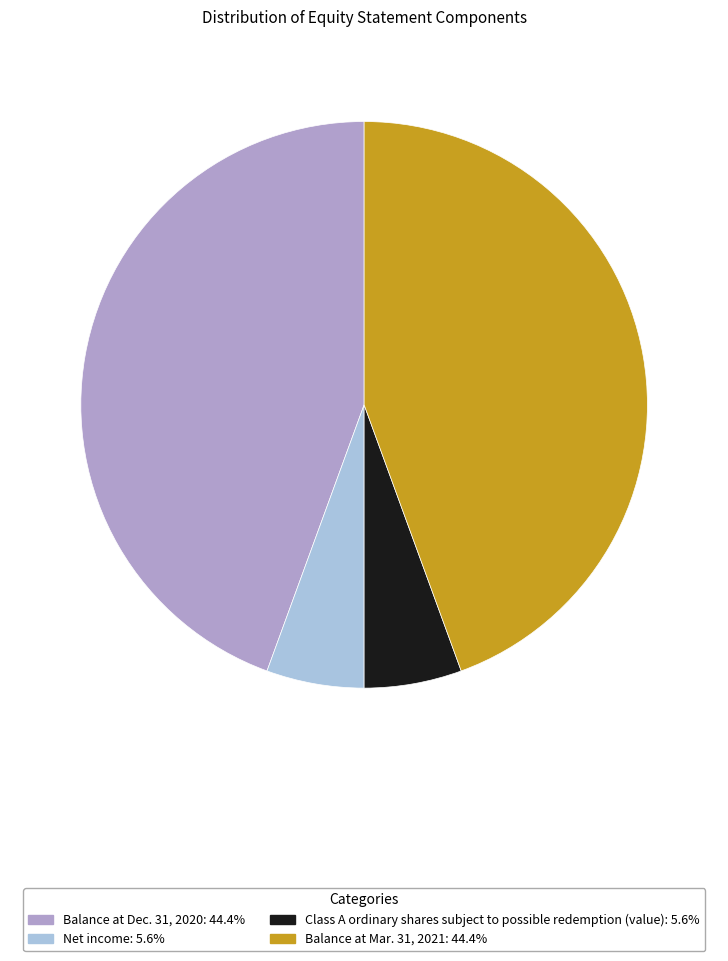

Is Net income: 5.6% the majority of the pie?

No